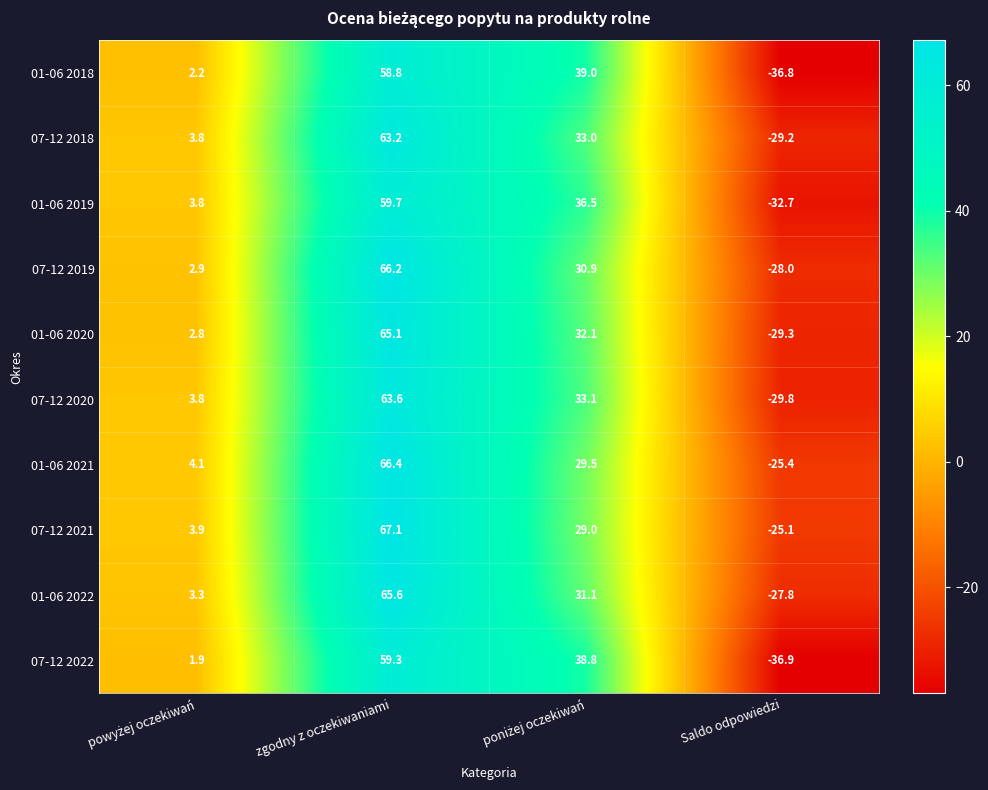

The value of 01-06 2020 at Saldo odpowiedzi is -29.3. True or false?

True